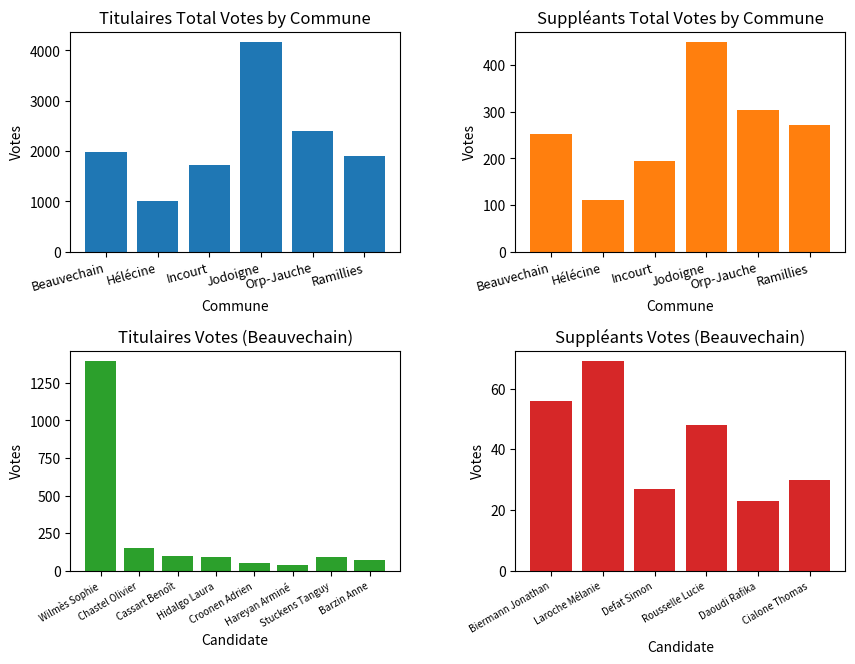

Approximately how many times larger is the value at Chastel Olivier compared to Stuckens Tanguy?

1.7